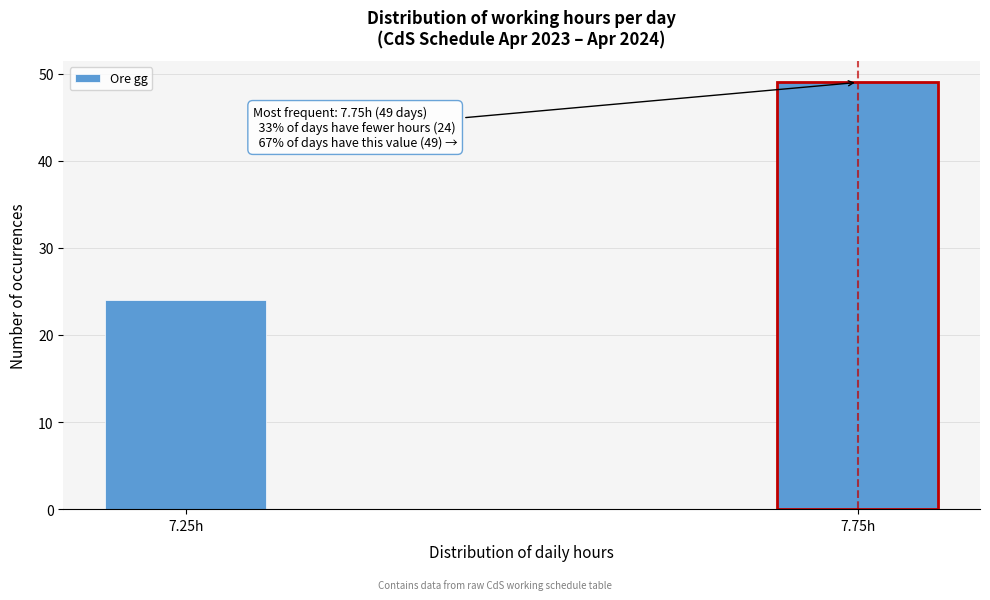

Reading left to right, transcribe all the data shown in this chart.

7.25h=24	7.75h=49